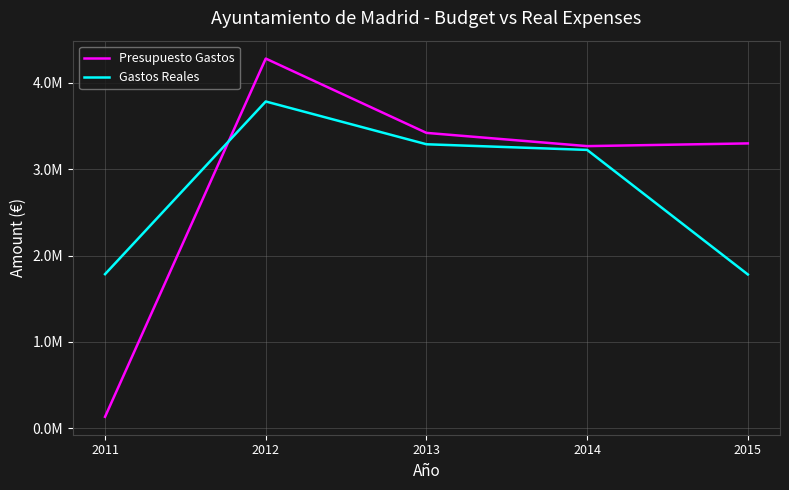

At which label does Presupuesto Gastos reach its minimum?

2011